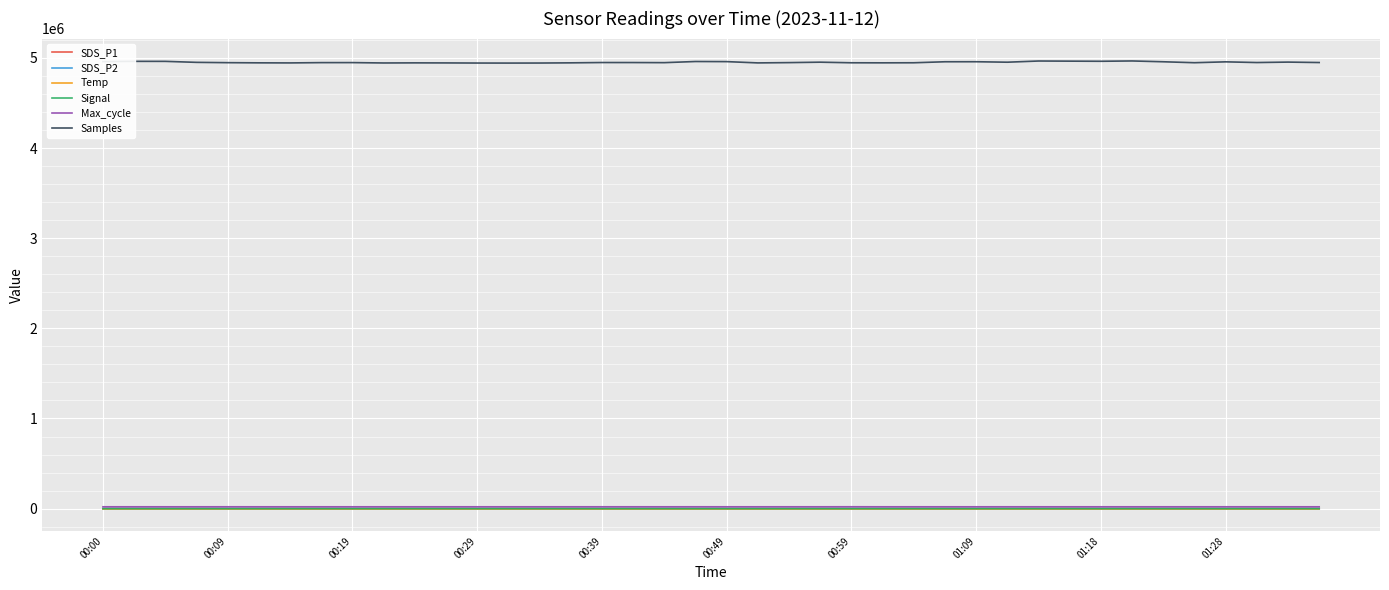

Which series has the widest spread of values?

Samples